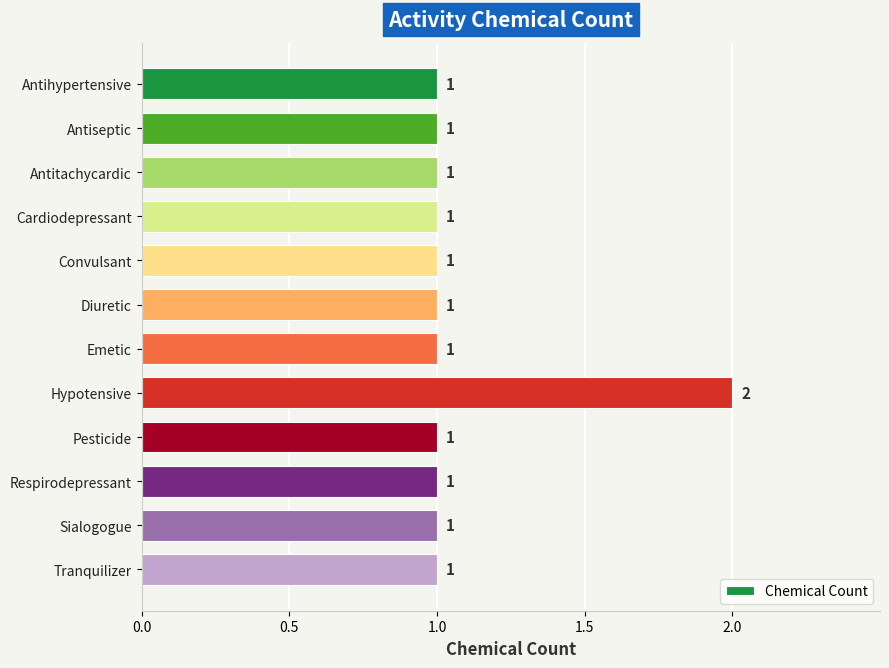

Reading top to bottom, list all the values displayed in this chart.

1	1	1	1	1	1	1	2	1	1	1	1